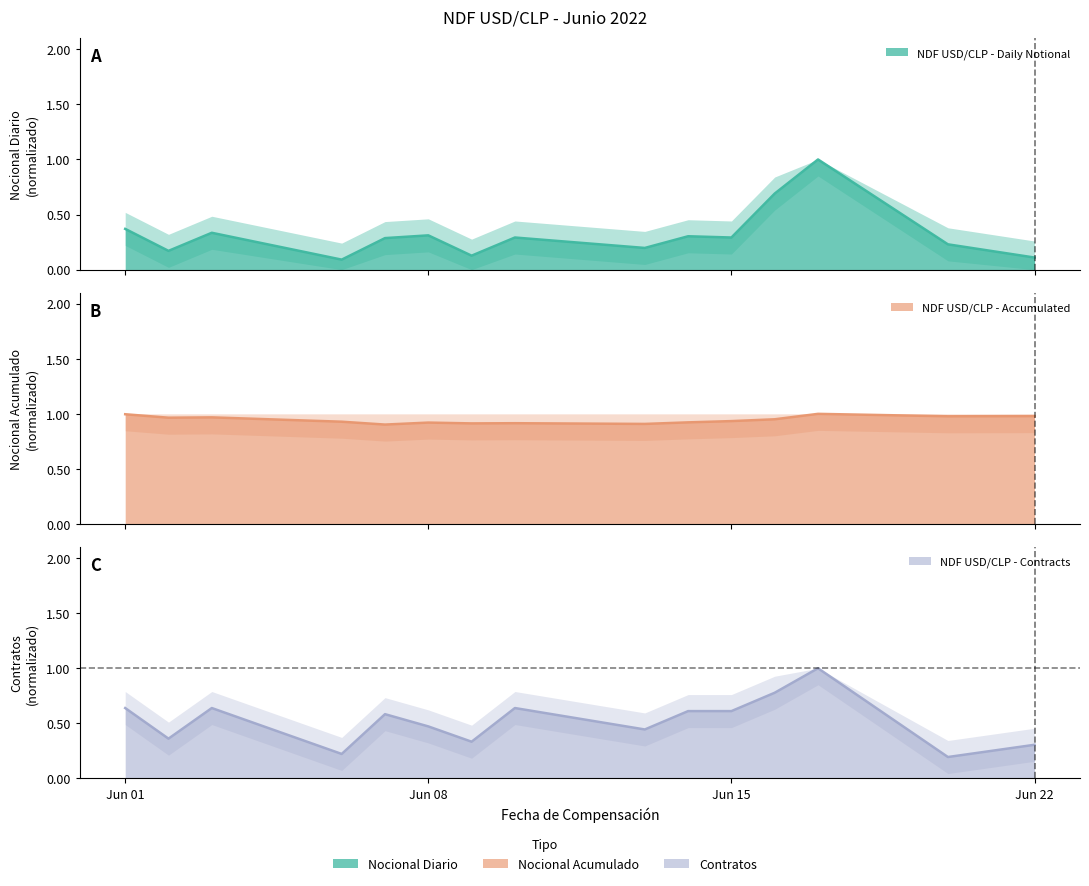

Count the number of data series in this chart.

3